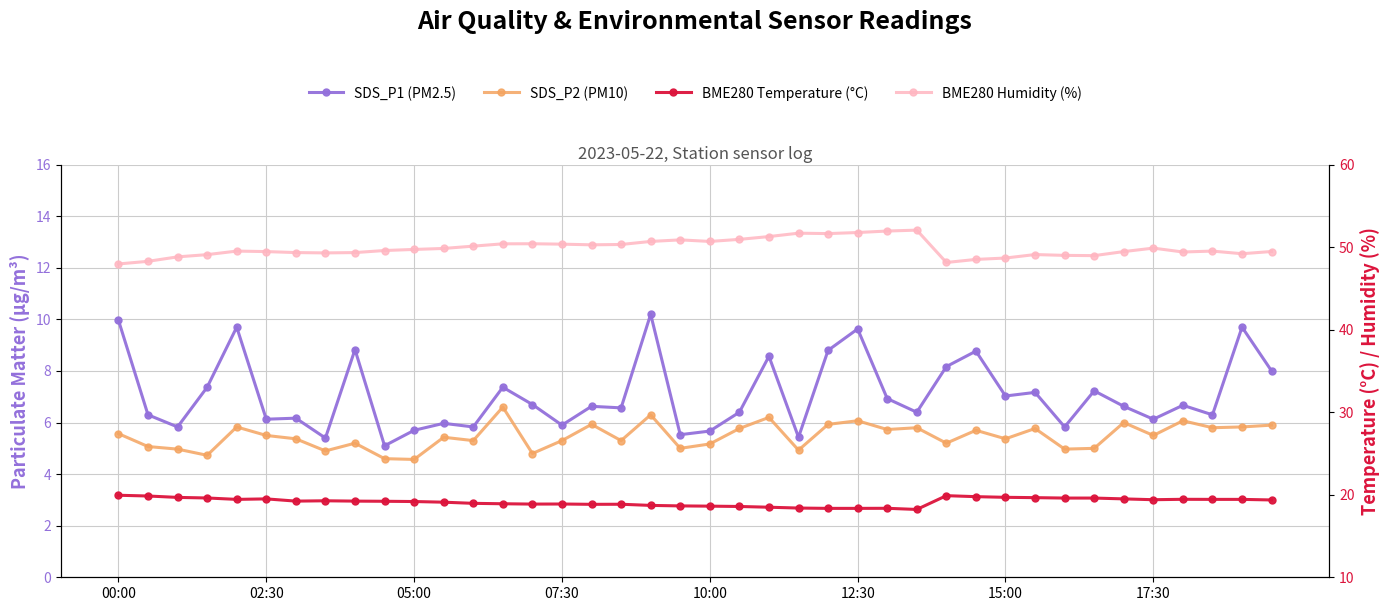

What is the greatest value displayed?

52.1